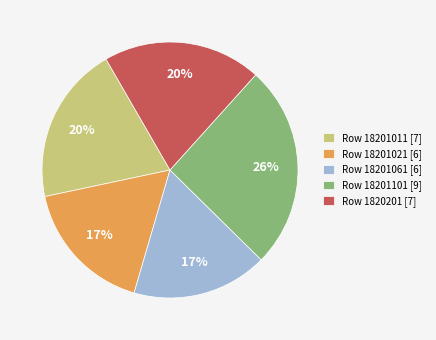

Combined, do Row 18201011 [7] and Row 18201021 [6] account for over 50%?

No